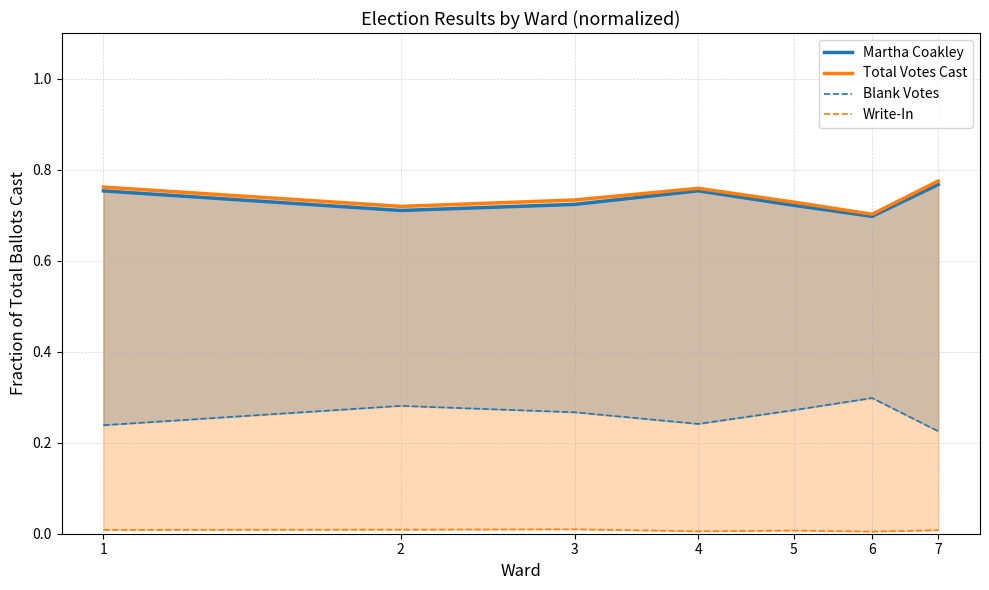

Between 4 and 5, which series saw the biggest shift?

Martha Coakley